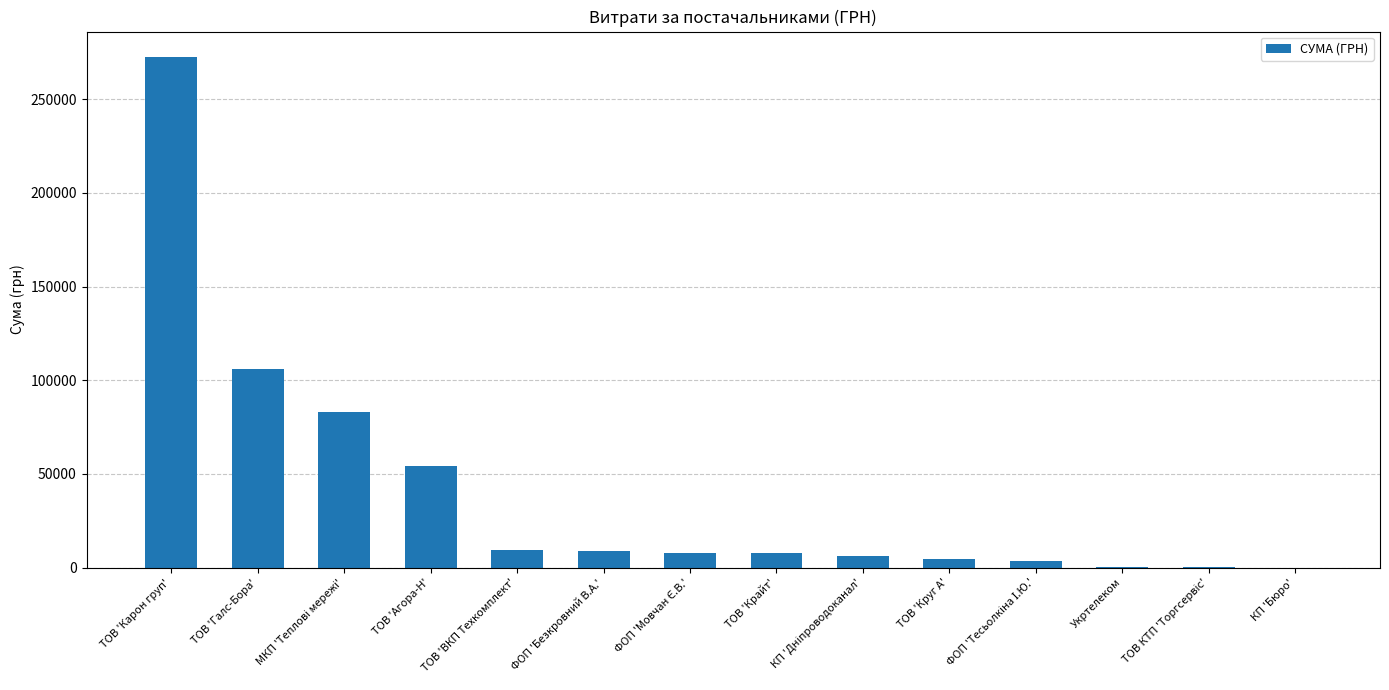

The value at ТОВ 'Карон груп' is 272422.2. True or false?

True